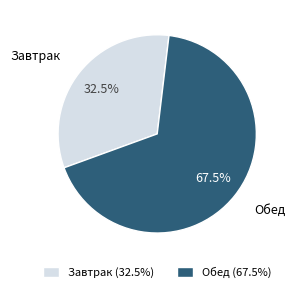

Is there any slice that represents more than half of the pie?

Yes